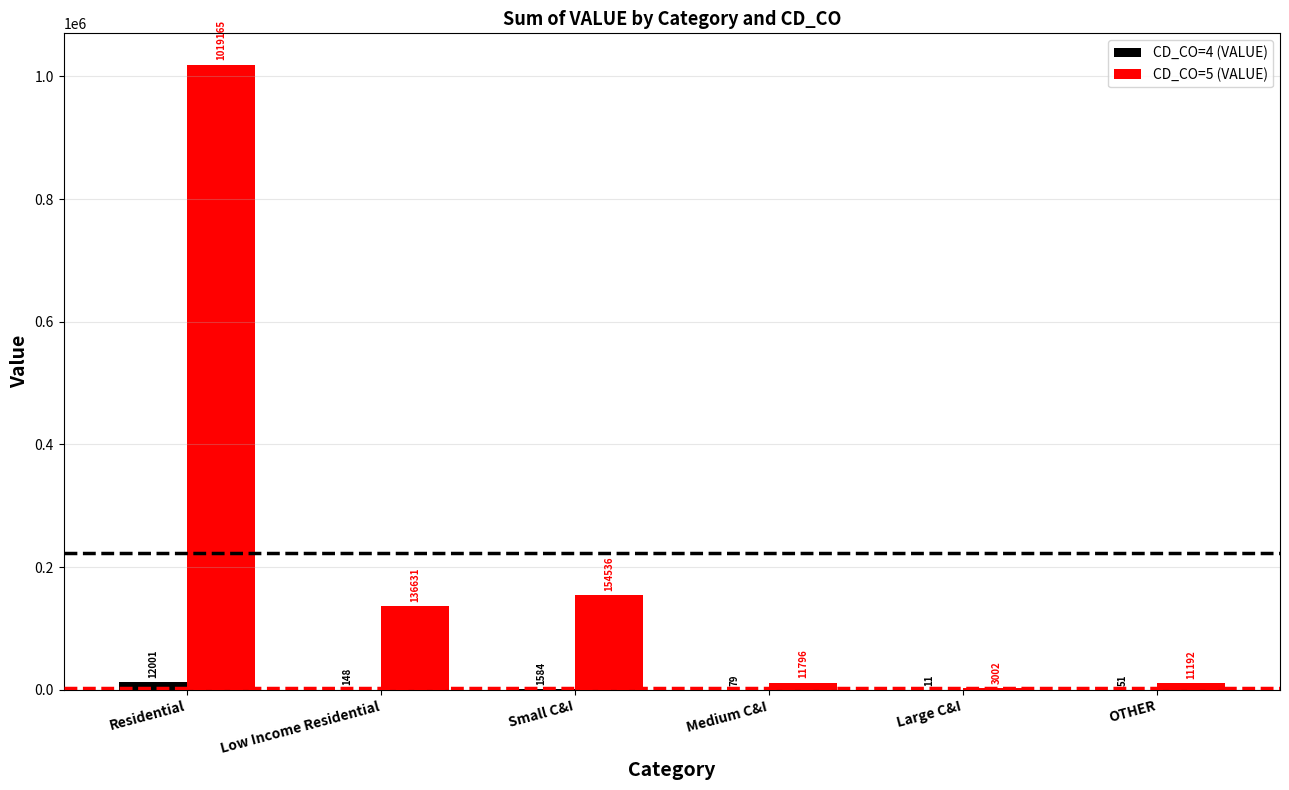

Between Medium C&I and Large C&I, which series saw the biggest shift?

CD_CO=5 (VALUE)